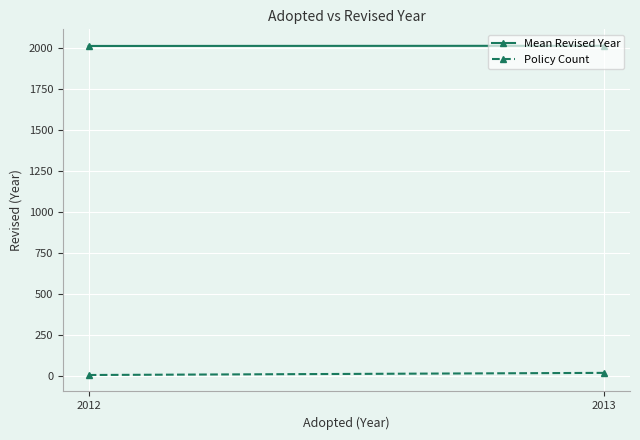

True or false: Policy Count has a value of 23 at 2013.

False